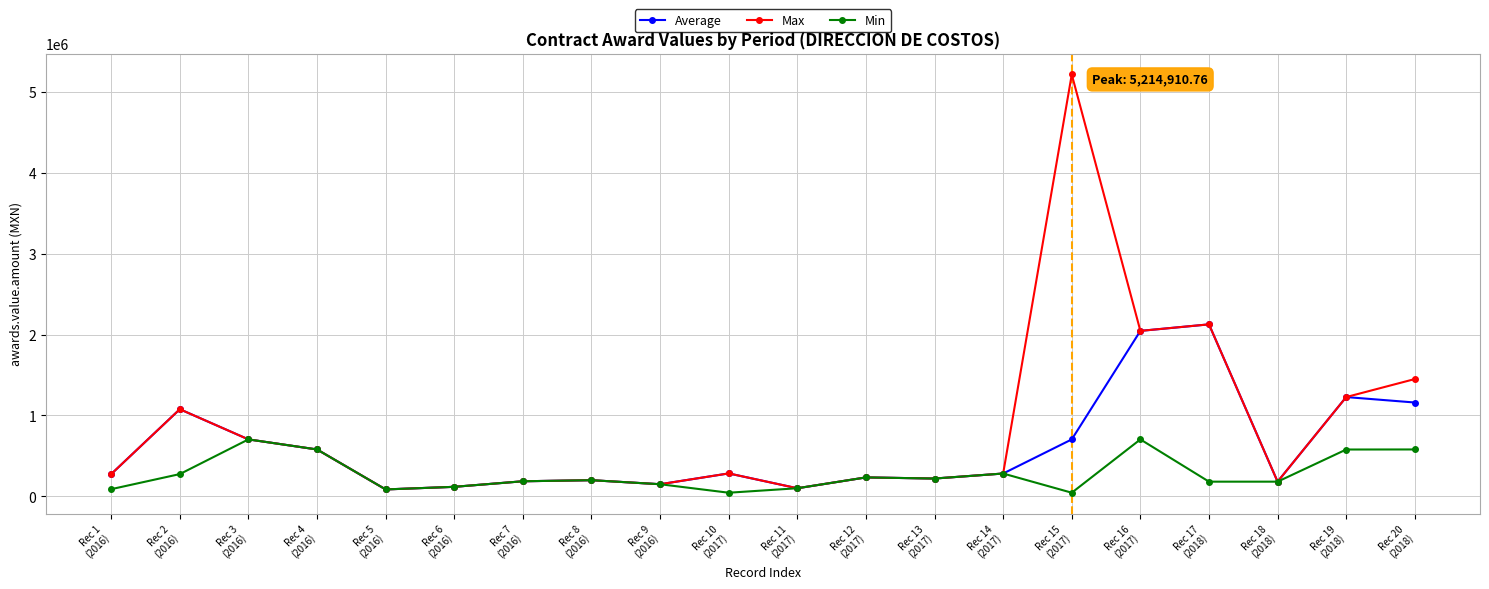

What is the sum of all Average values?

11950960.3